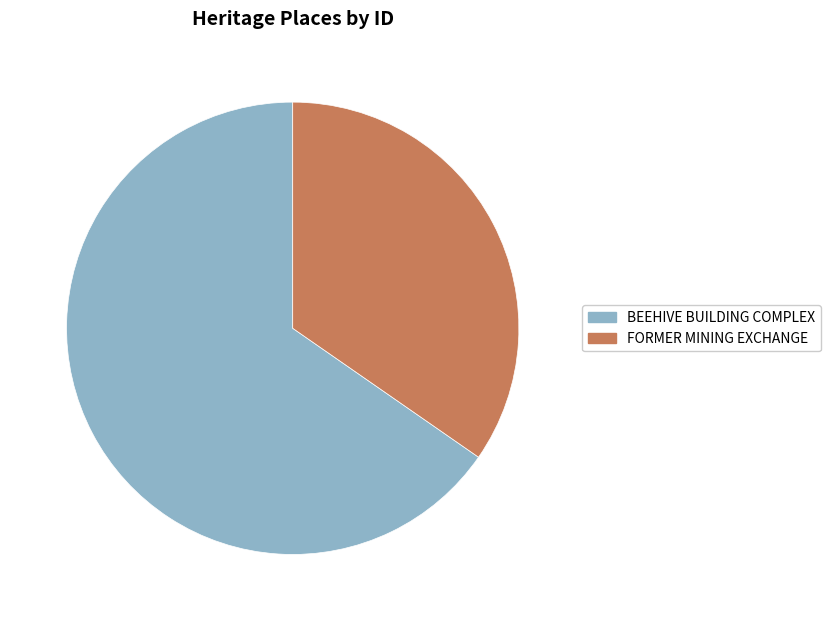

Rank the categories by value from highest to lowest.

BEEHIVE BUILDING COMPLEX, FORMER MINING EXCHANGE